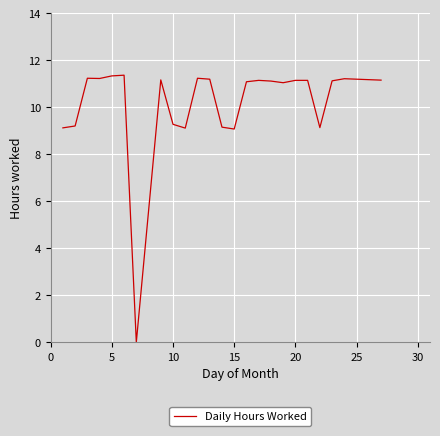

What is the greatest value displayed?

11.4